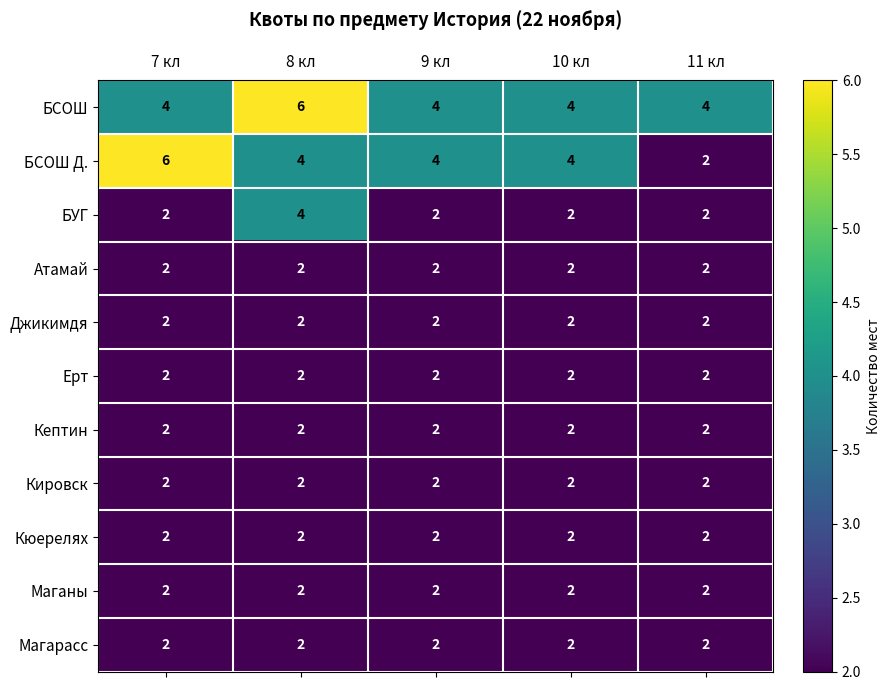

At which label does БСОШ Д. first exceed 4?

7 кл